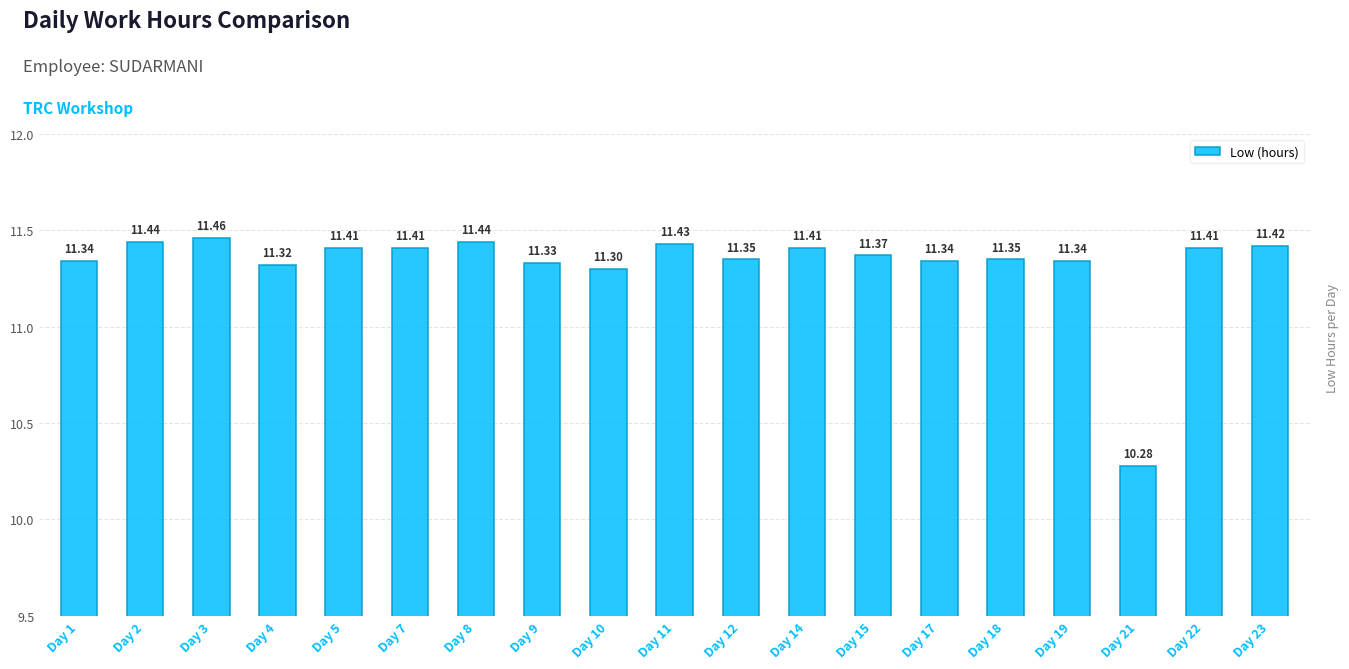

What is the sum of the values at Day 17 and Day 12?

22.7